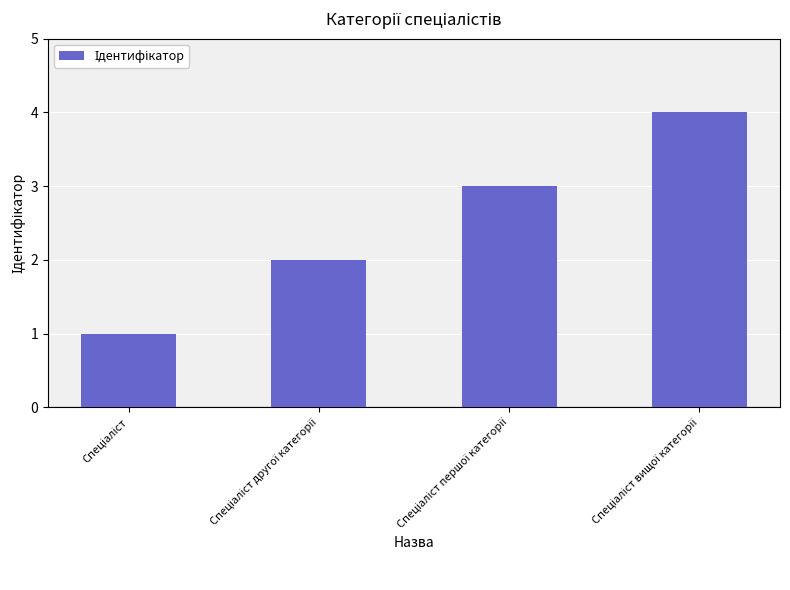

What is the greatest value displayed?

4